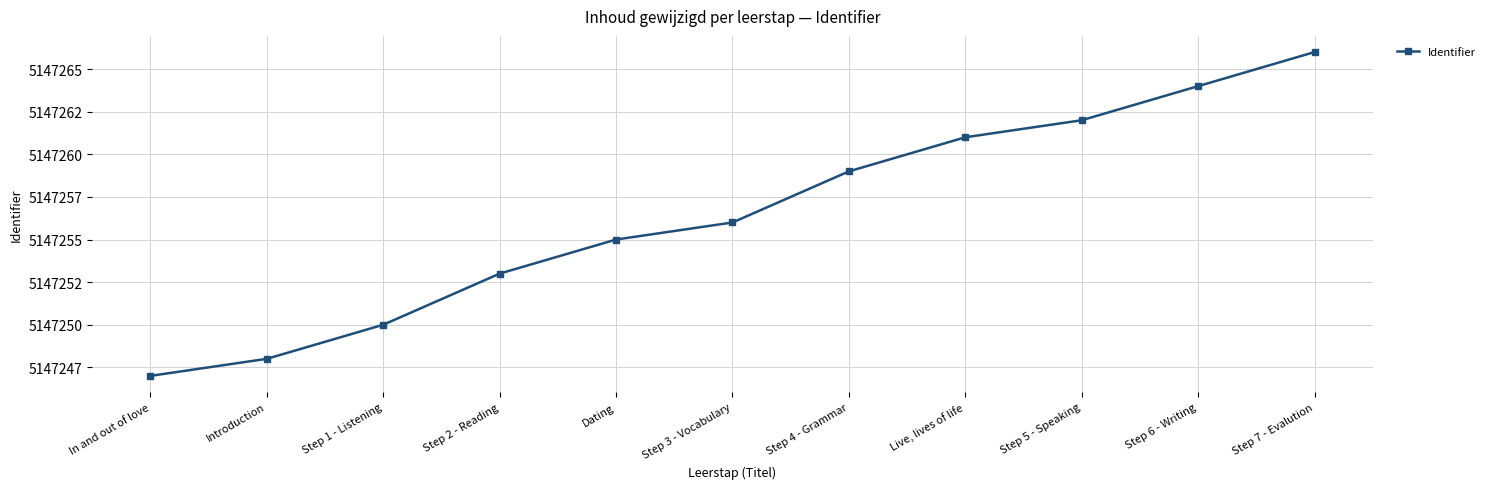

Approximately how many times larger is the value at Step 3 - Vocabulary compared to Introduction?

1.0